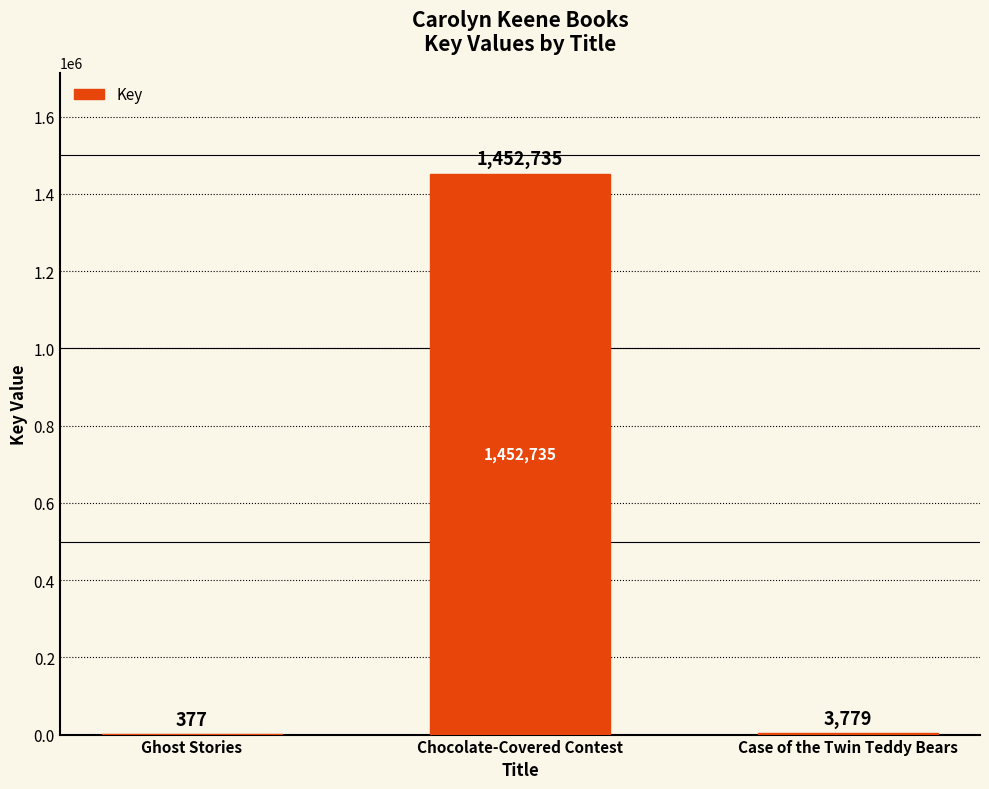

What is the maximum value shown in the chart?

1452735